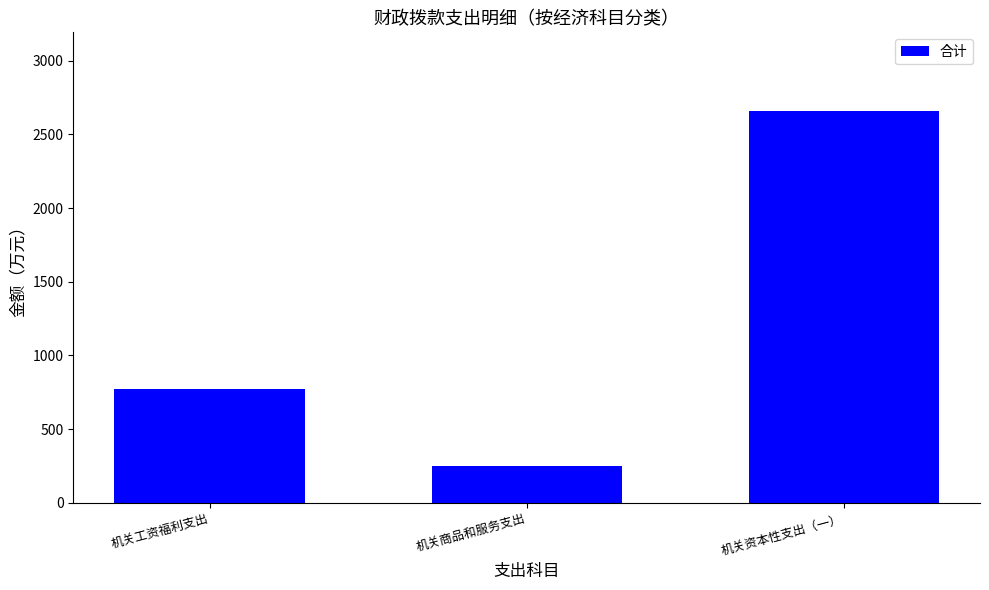

List the labels in order of value, largest first.

机关资本性支出（一）, 机关工资福利支出, 机关商品和服务支出